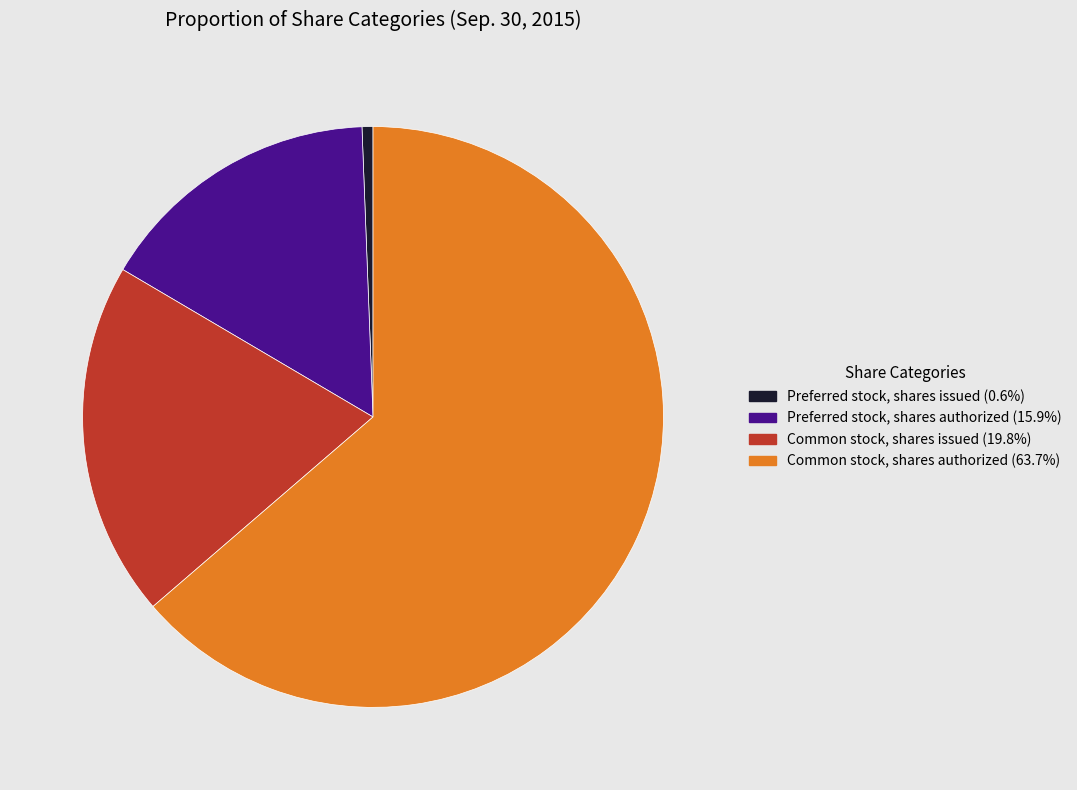

What is the largest slice in the pie chart?

Common stock, shares authorized